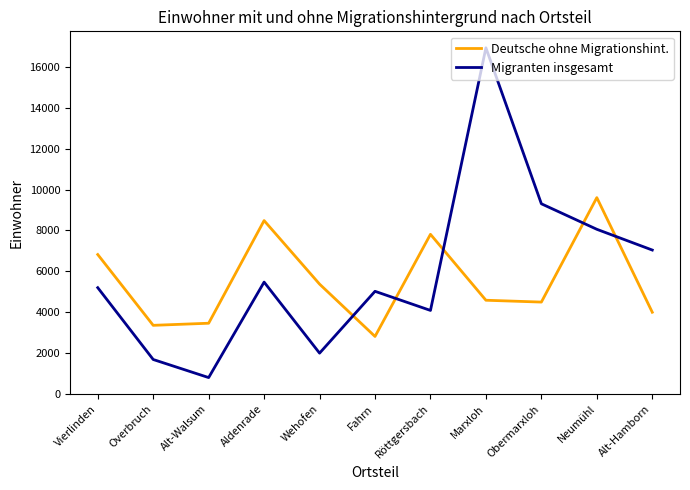

At how many categories does at least one series exceed 11059?

1